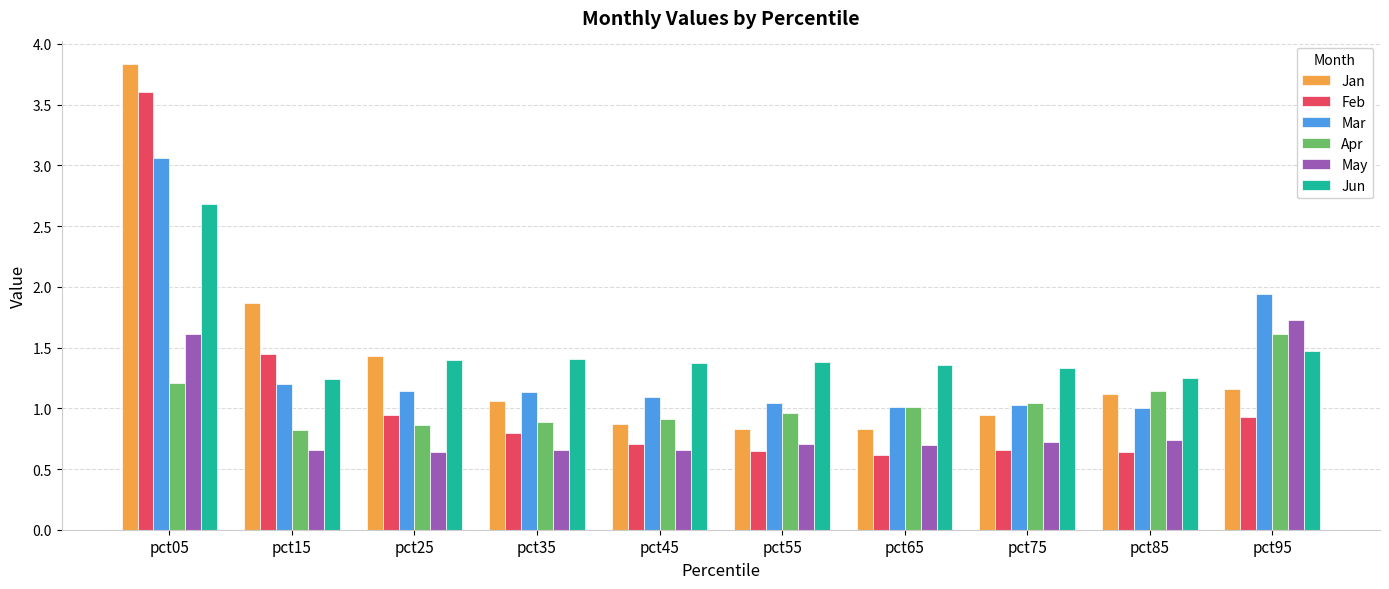

Where does the Apr series first go above 1?

pct05